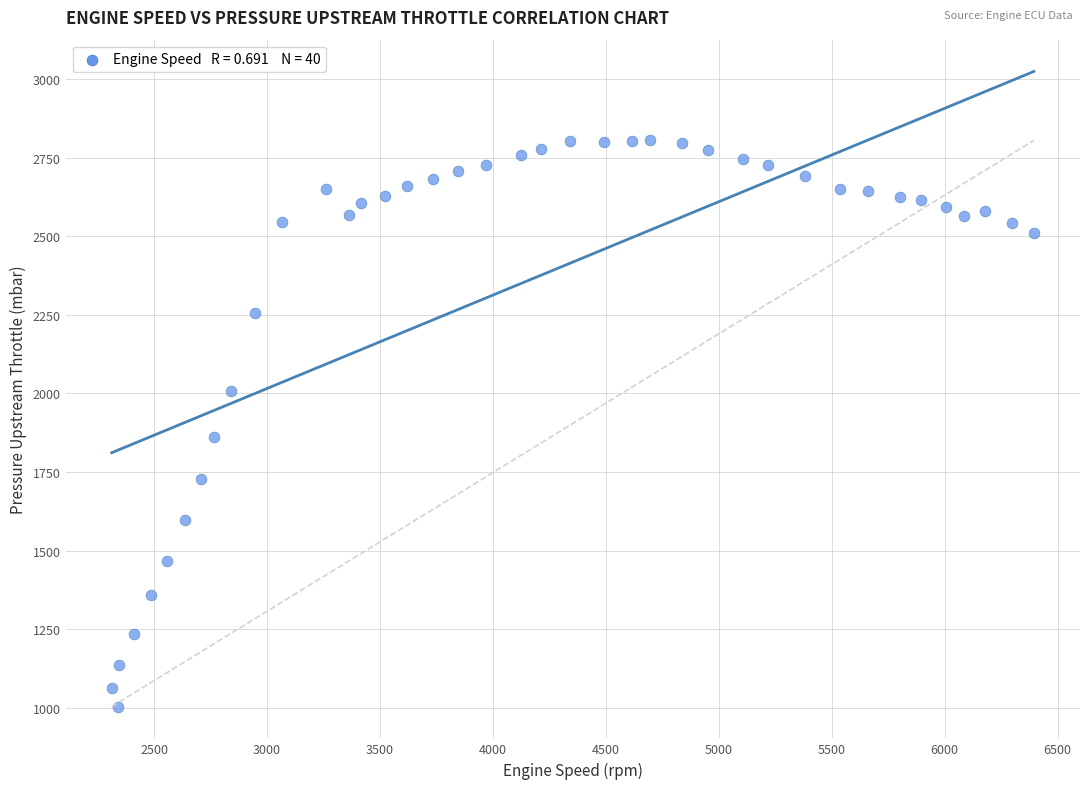

What Y value in the scatter plot is closest to 1904?

1861.7